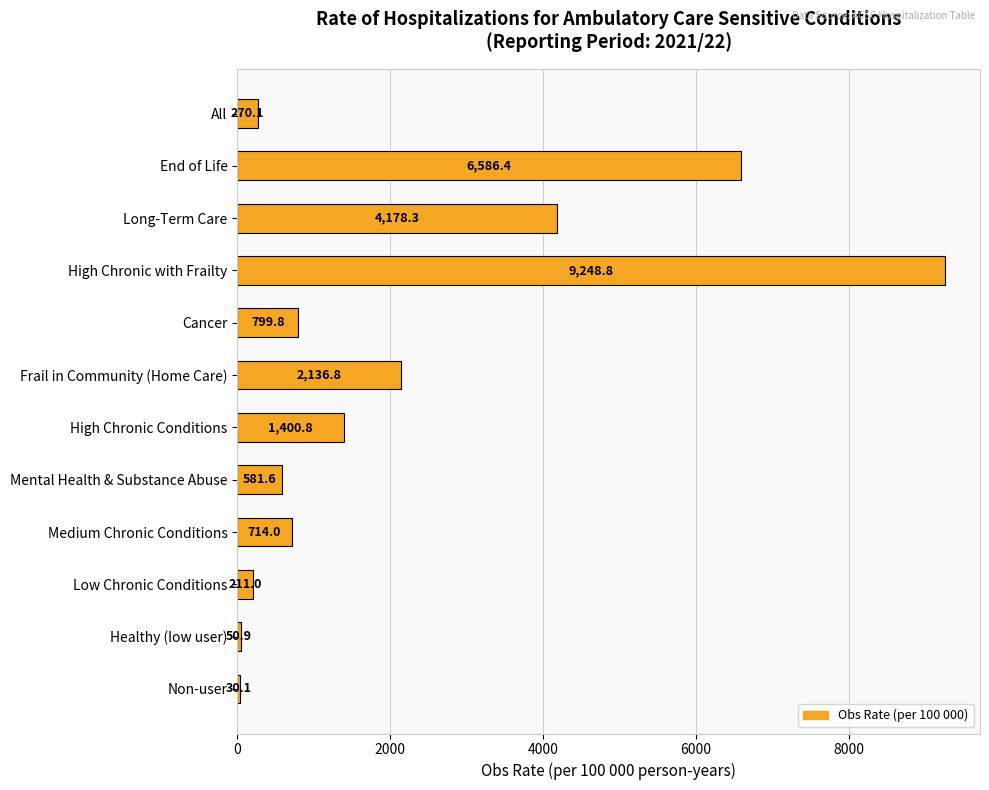

Are the bars horizontal?

Yes